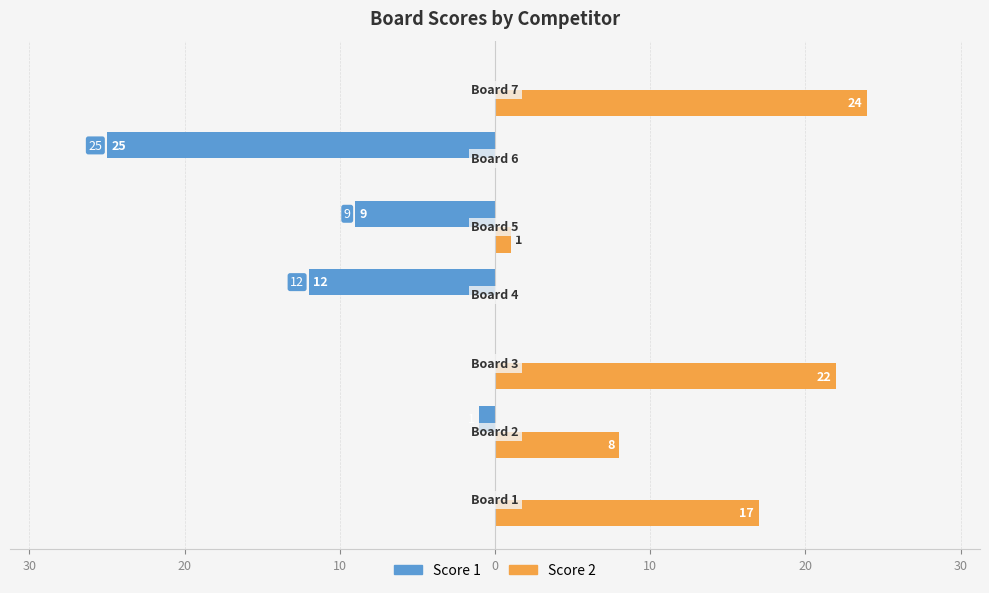

What is the lowest value of the Score 1 series?

-25